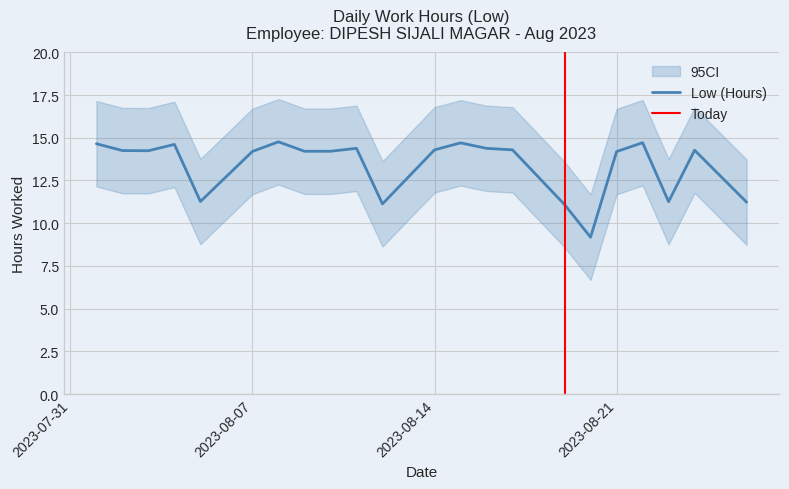

The chart shows a value of 14.3 at 2023-08-14. True or false?

True